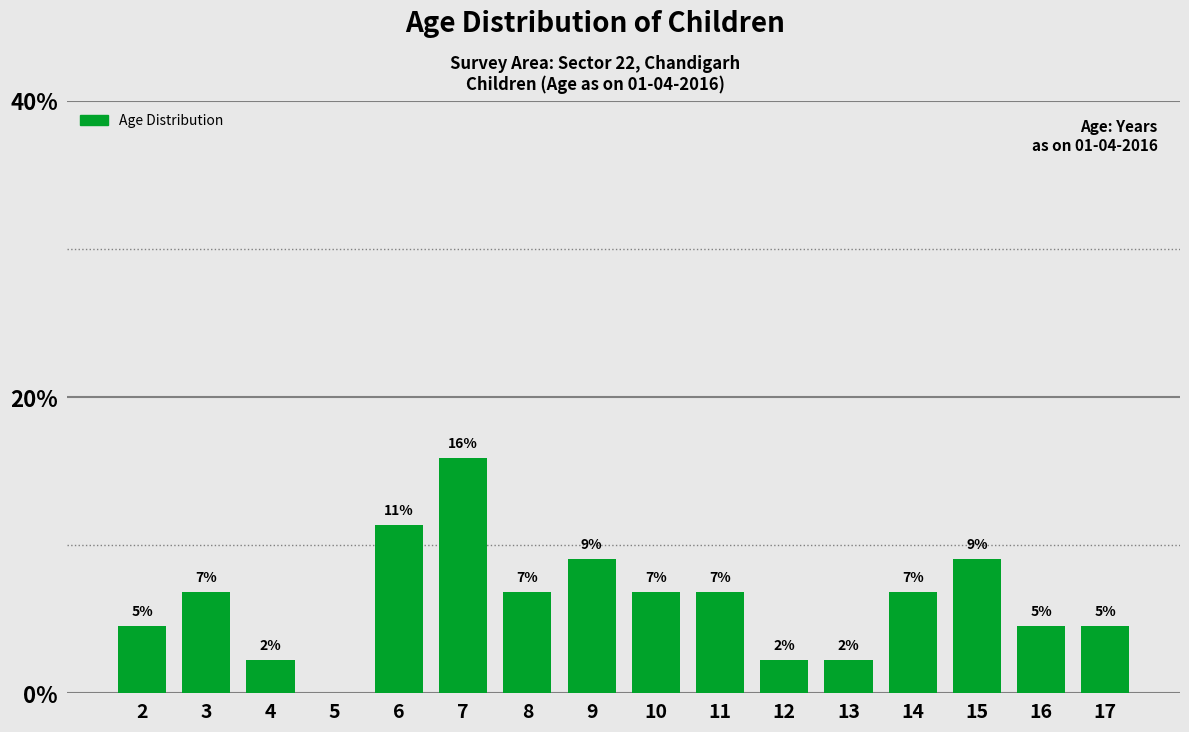

Are the bars horizontal?

No